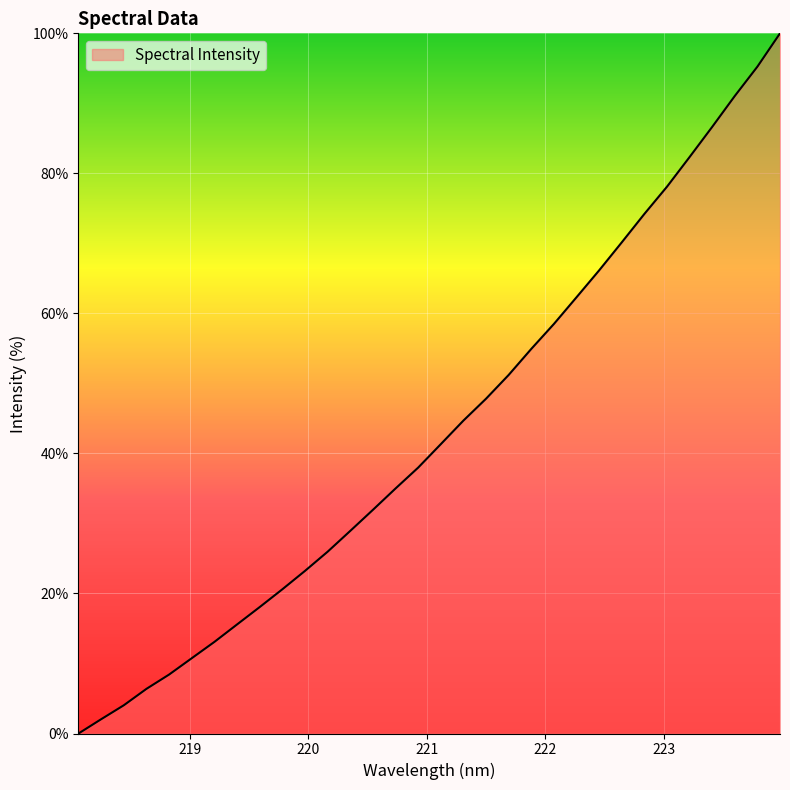

What is the difference between the maximum and minimum values?

100.0